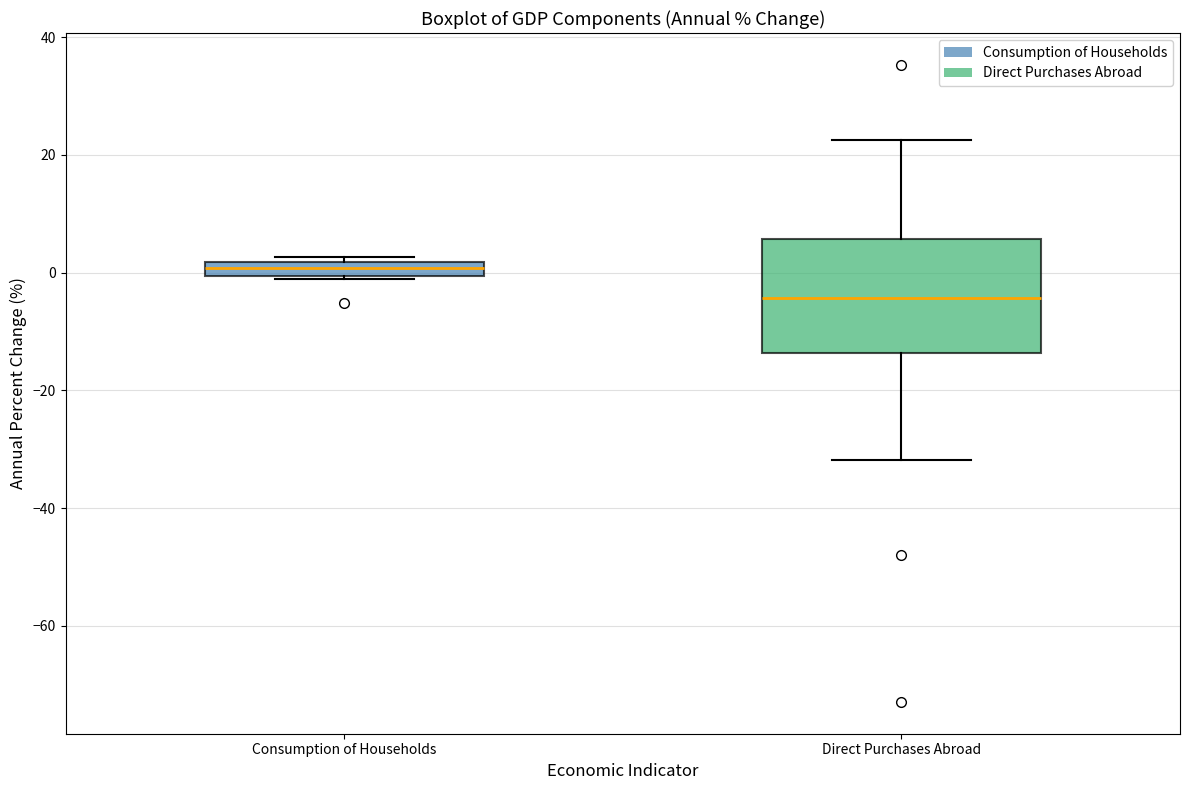

Where does the lower whisker of the box for Direct Purchases Abroad end on the y-axis? The values are not printed on the chart, so give them approximately, as read against the axis.

-32